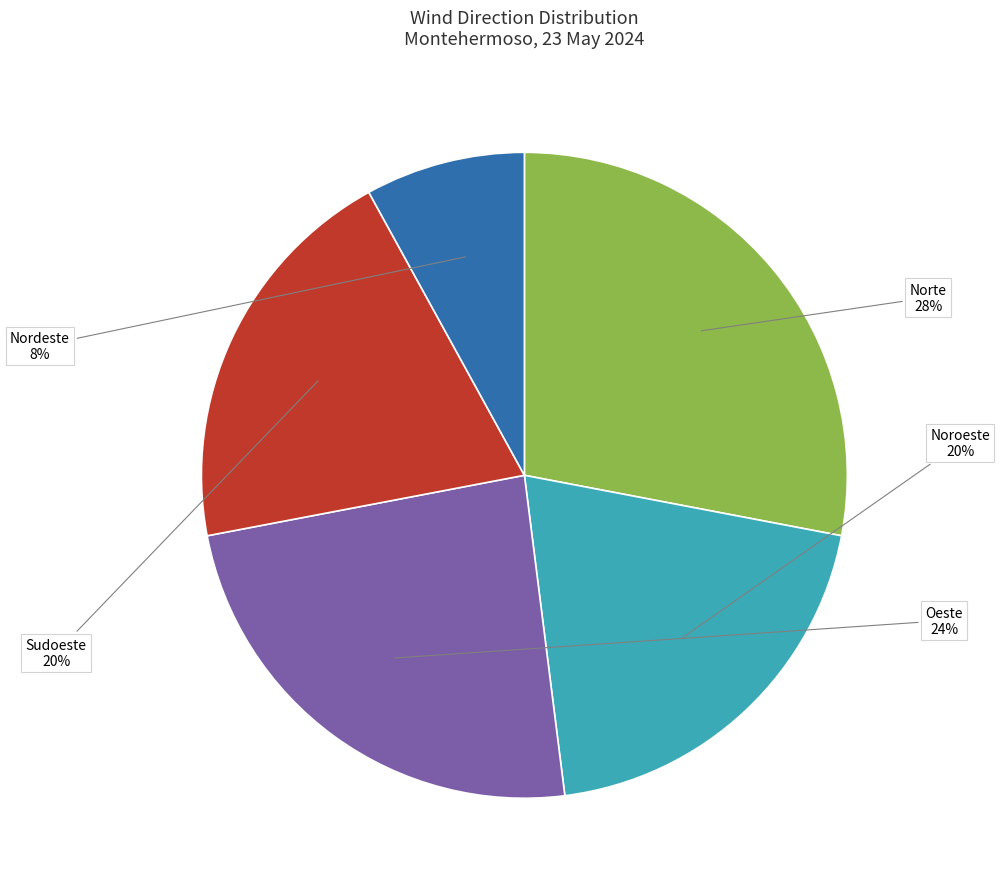

True or false: Sudoeste accounts for 28% of the total.

False